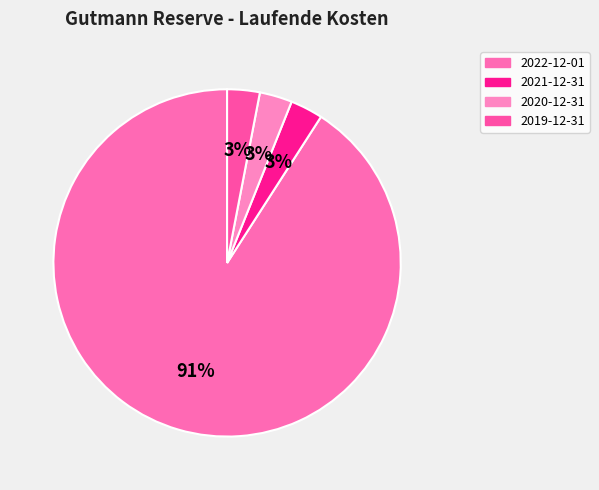

Is it true that 2020-12-31 is 3% of the pie?

True